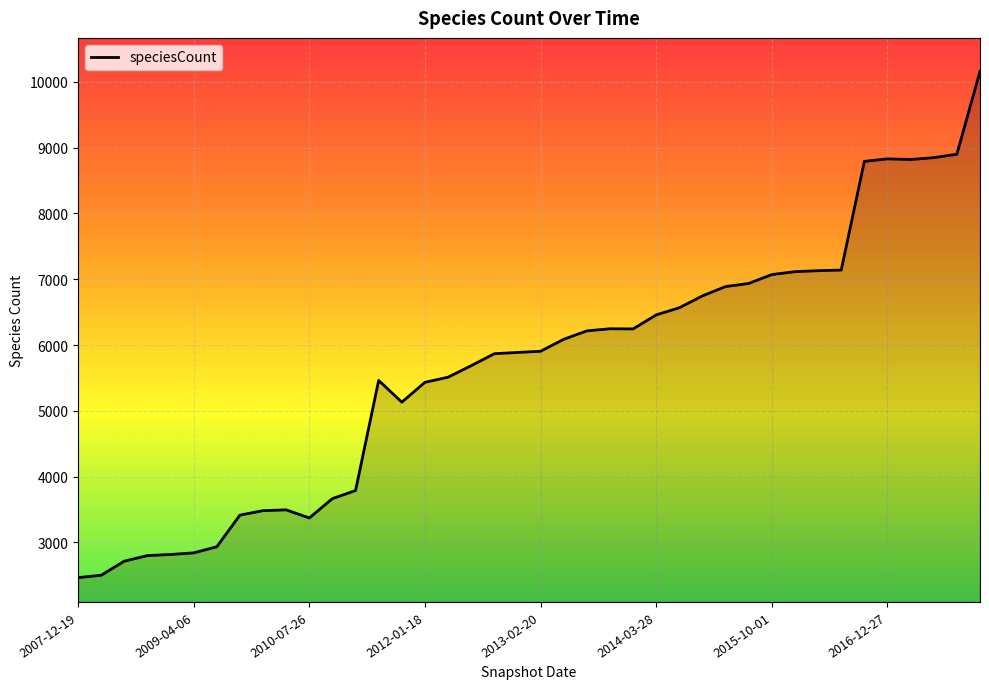

Does the chart have visible grid lines?

Yes